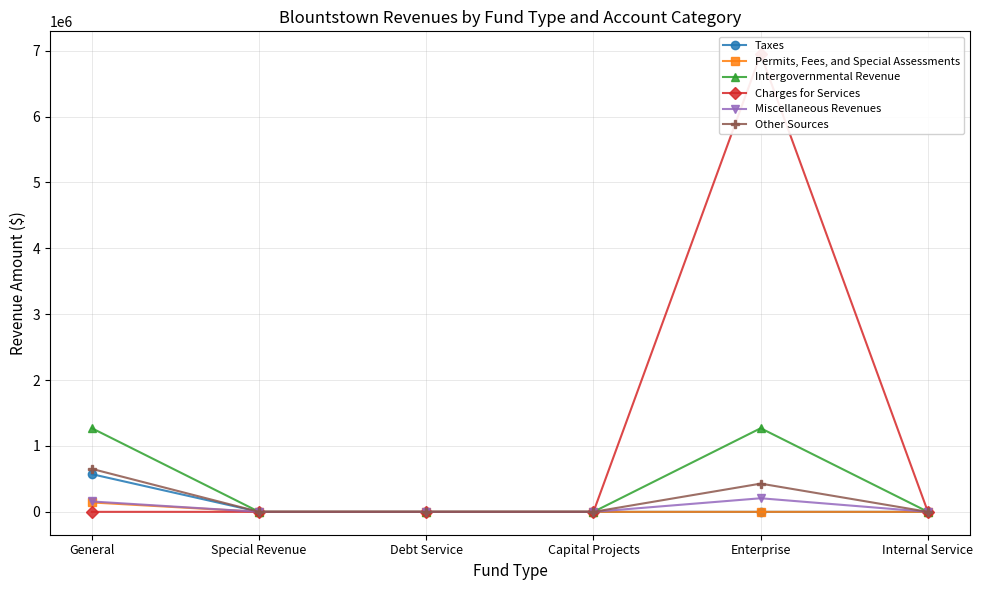

What are all the series names shown in the legend?

Taxes, Permits, Fees, and Special Assessments, Intergovernmental Revenue, Charges for Services, Miscellaneous Revenues, Other Sources